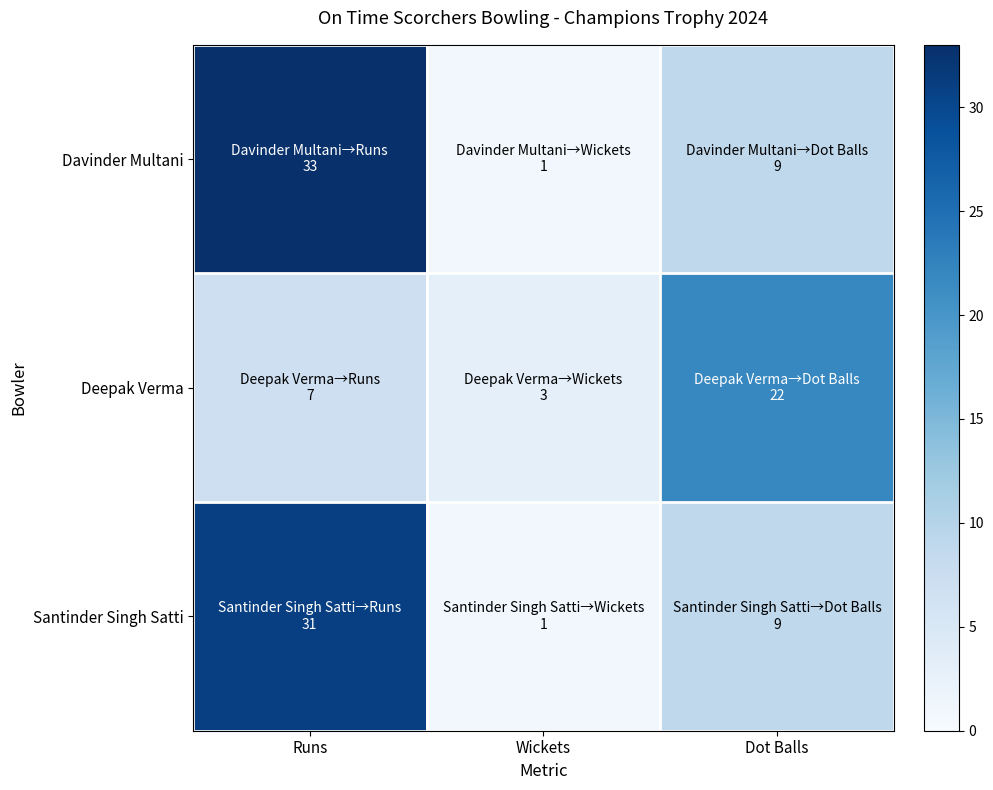

Reading left to right, extract all data points from this chart.

Davinder Multani: Runs=33	Wickets=1	Dot Balls=9
Deepak Verma: Runs=7	Wickets=3	Dot Balls=22
Santinder Singh Satti: Runs=31	Wickets=1	Dot Balls=9